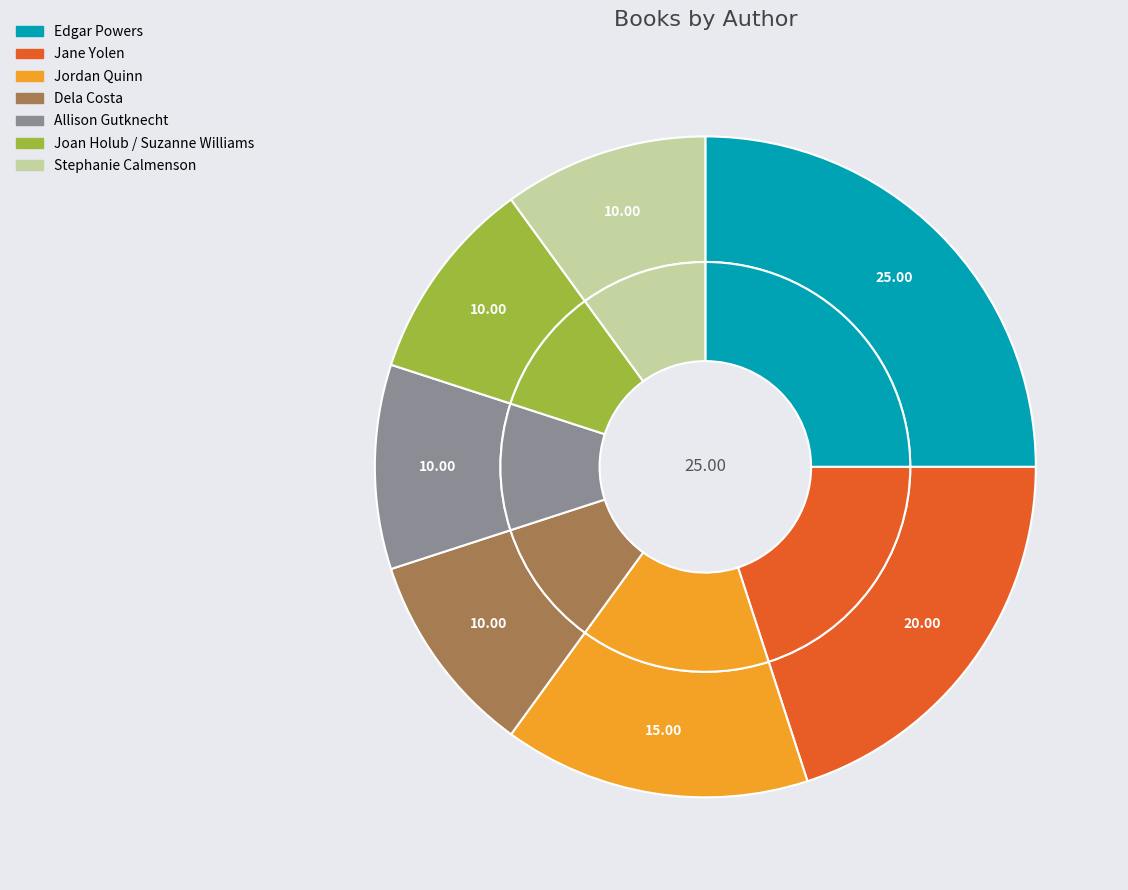

The Stephanie Calmenson slice represents 10% of the pie. True or false?

True